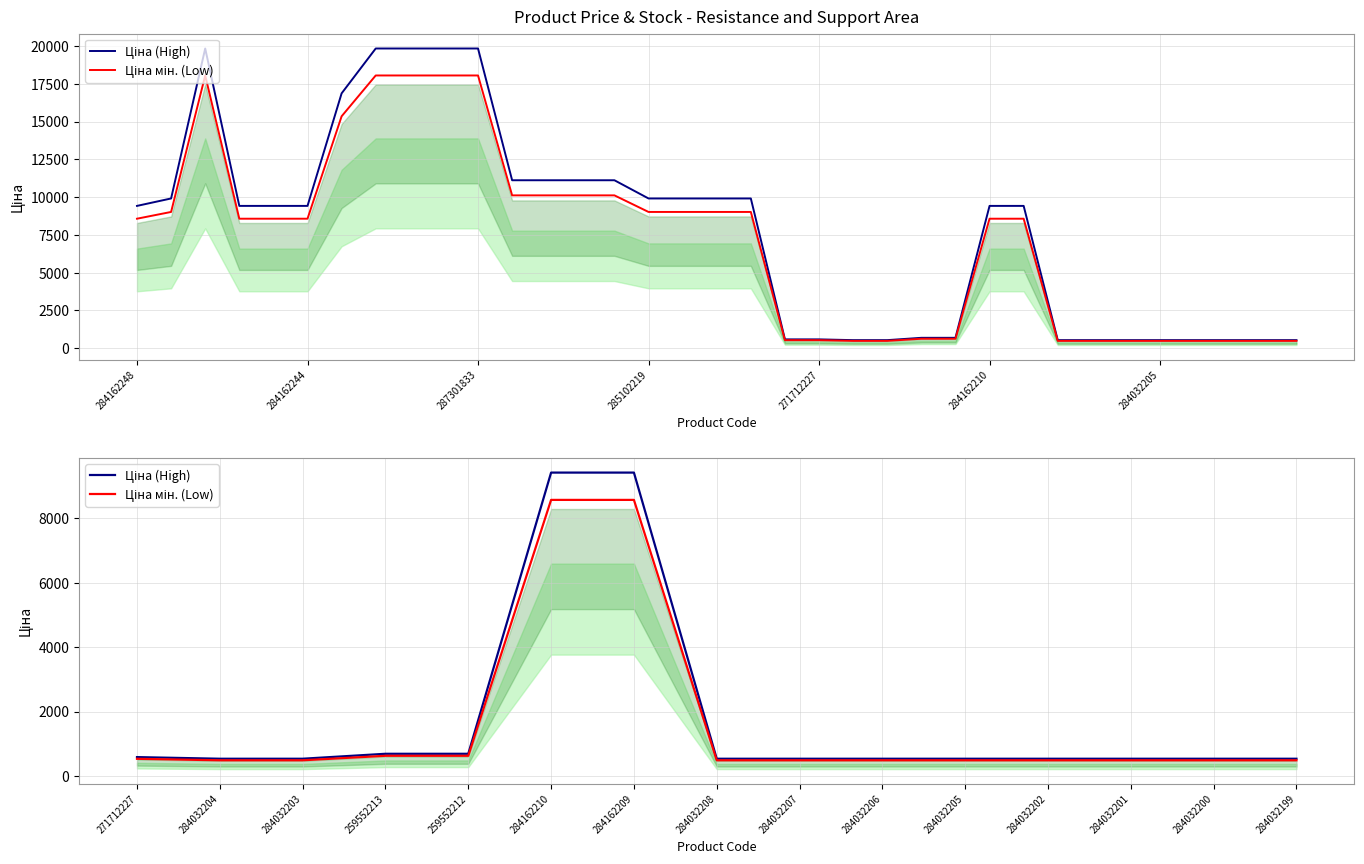

True or false: Ціна мін. (Low) and Ціна (High) intersect in this chart.

False